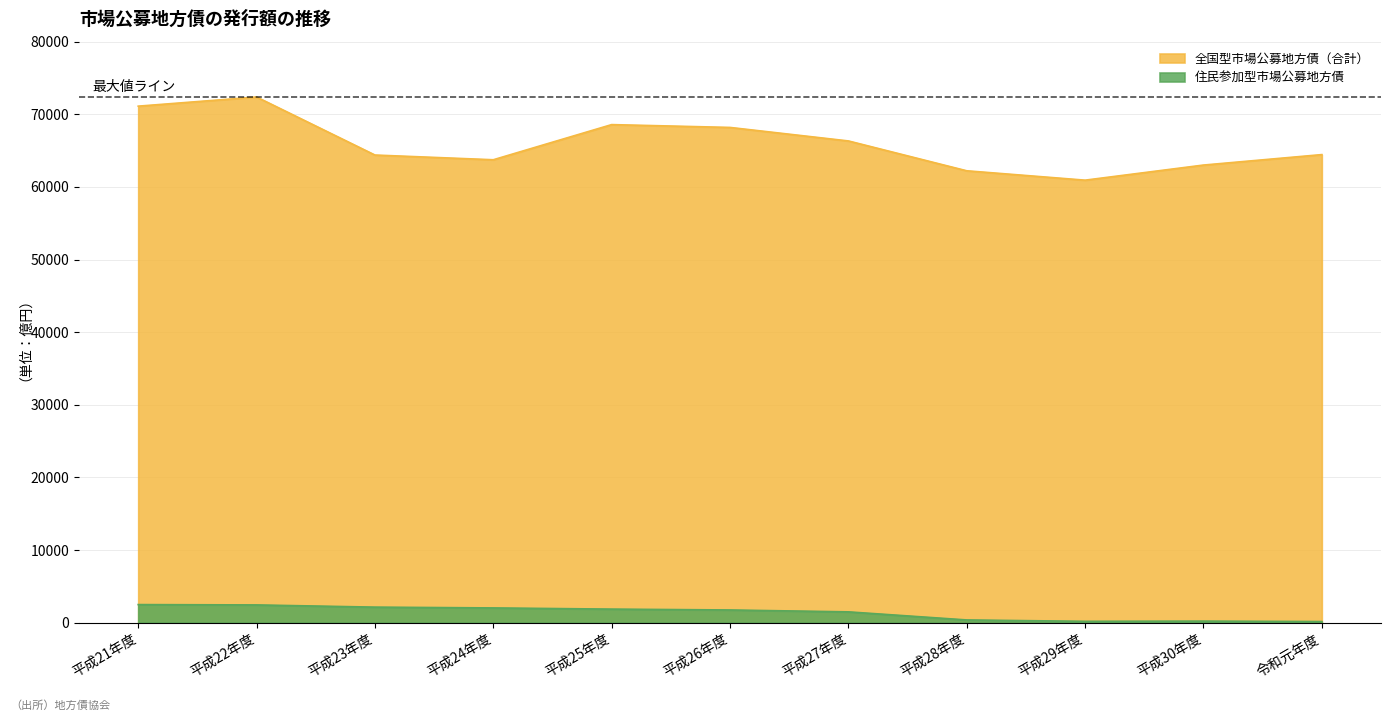

Which series has the largest total across all categories?

全国型市場公募地方債（合計）